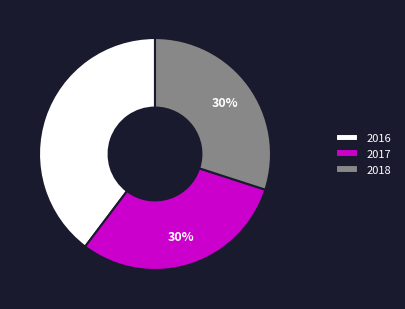

Is 2017 the majority of the pie?

No